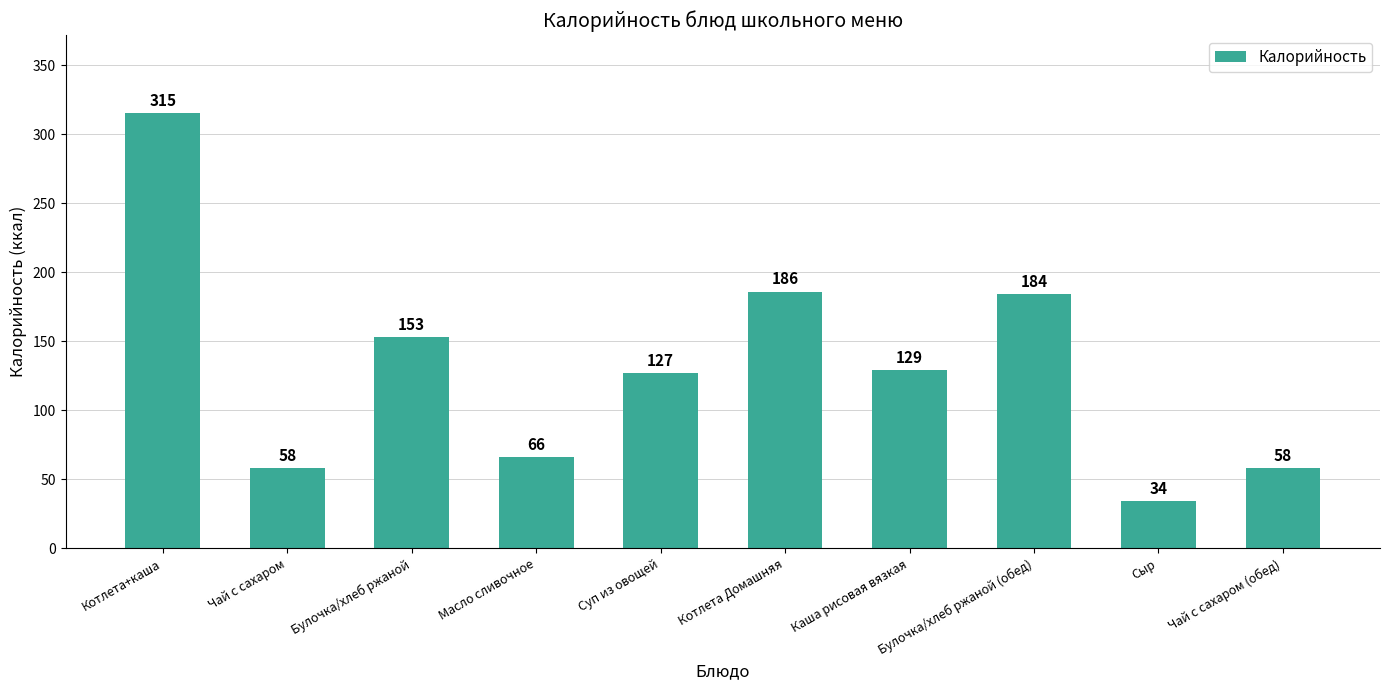

How many bars are there in total?

10